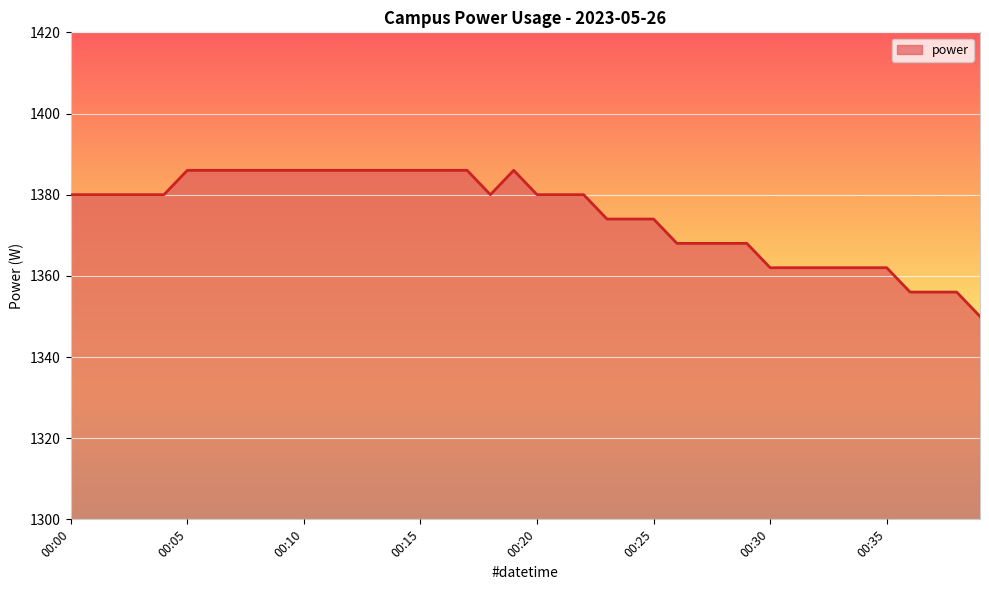

What is the greatest value displayed?

1386